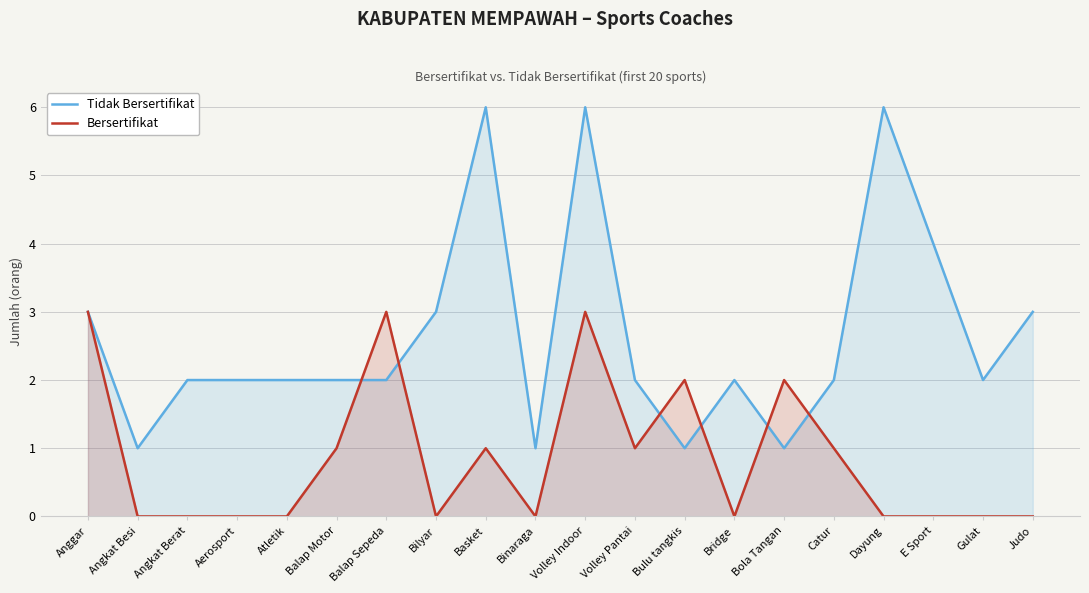

Which series has the largest range (max minus min)?

Tidak Bersertifikat